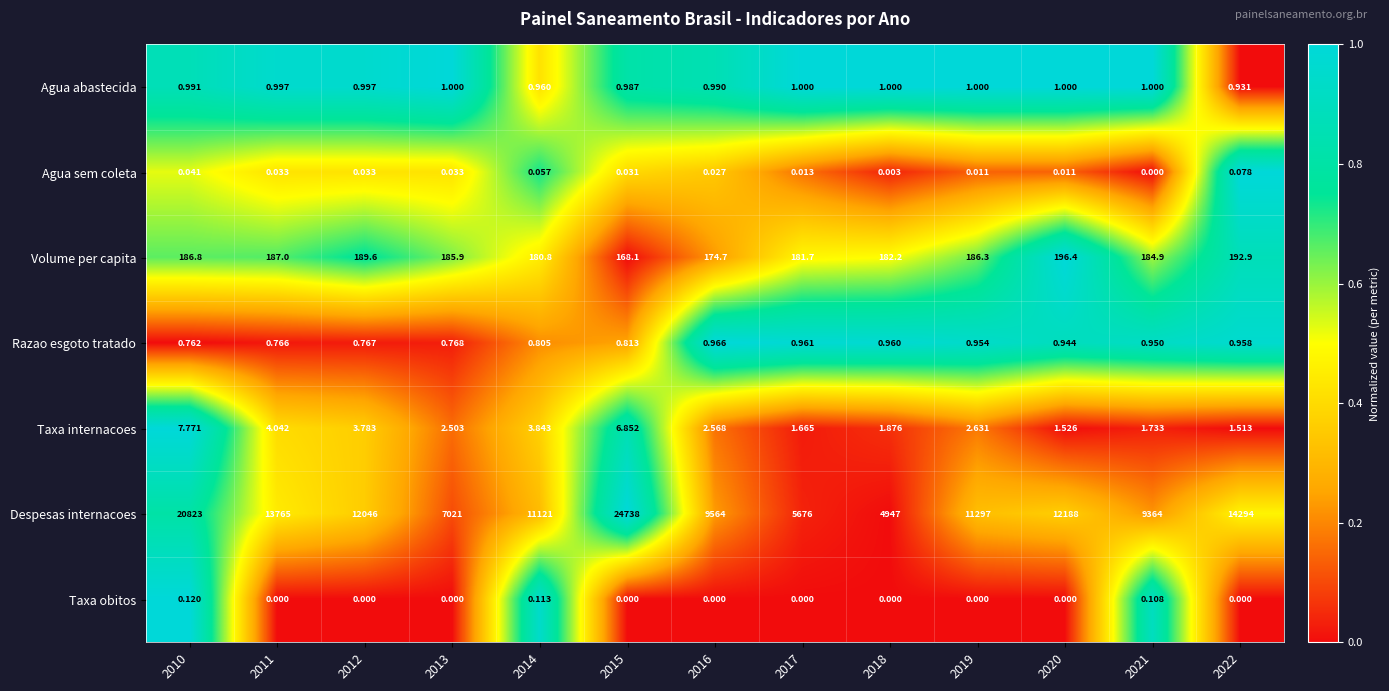

Which series has the largest total across all categories?

Despesas internacoes